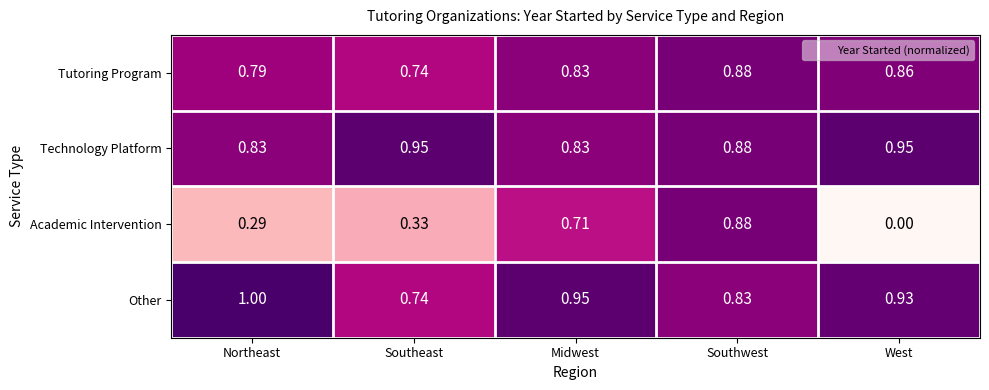

At which label does Other reach its peak?

Northeast